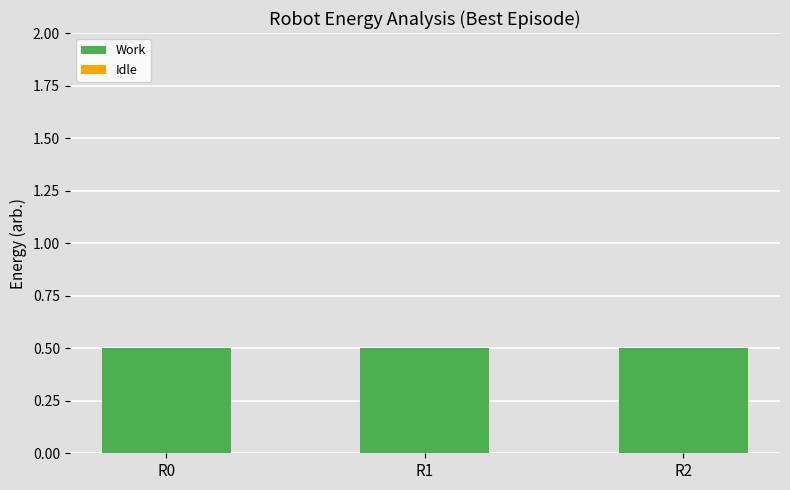

How many bars are there in total?

6